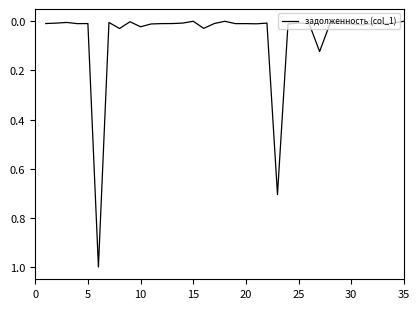

What is the difference between the maximum and second lowest values?

1.0